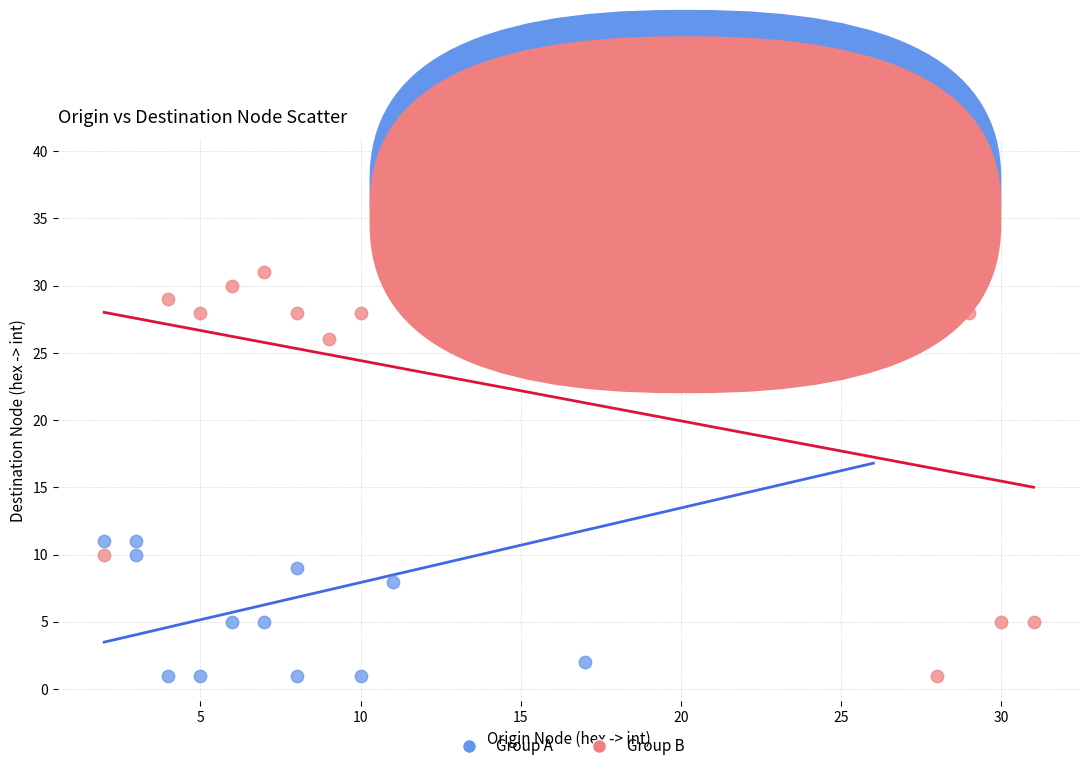

What are all the series names shown in the legend?

Group A, Group B